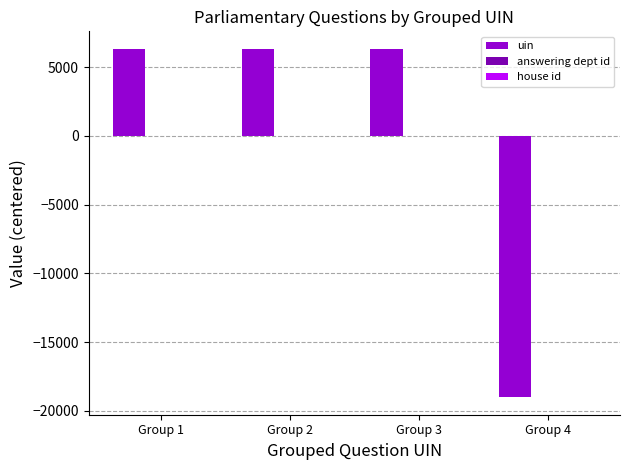

Count the number of categories in the chart.

4